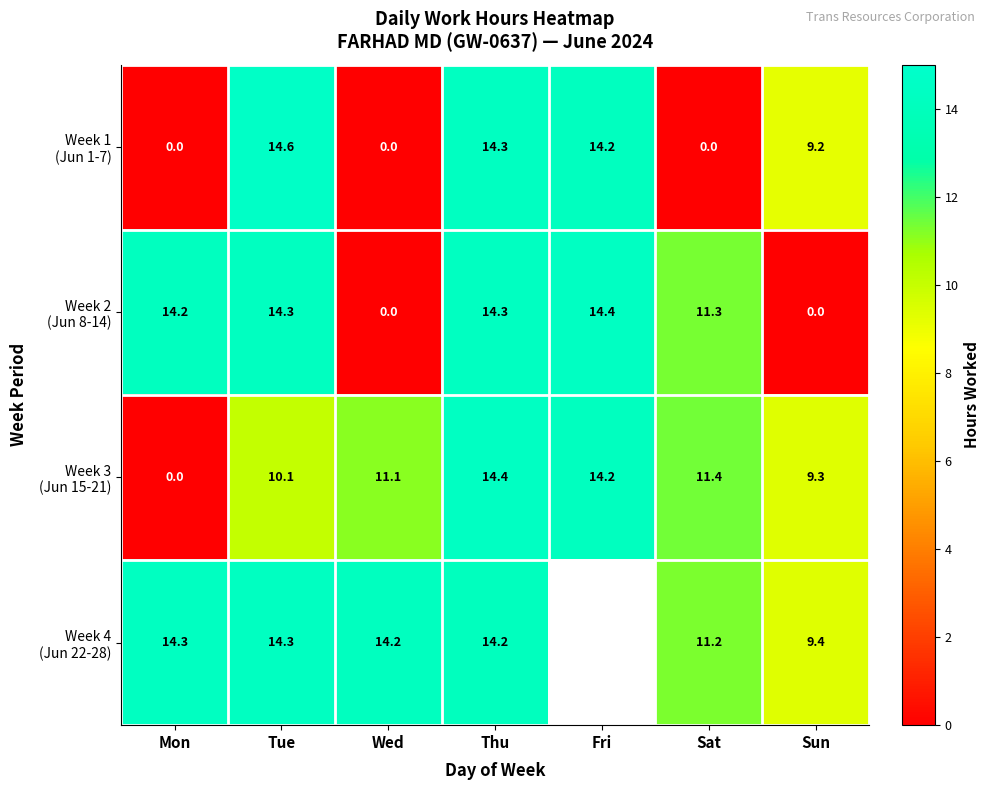

What is the spread (max minus min) of values at Fri?

0.2